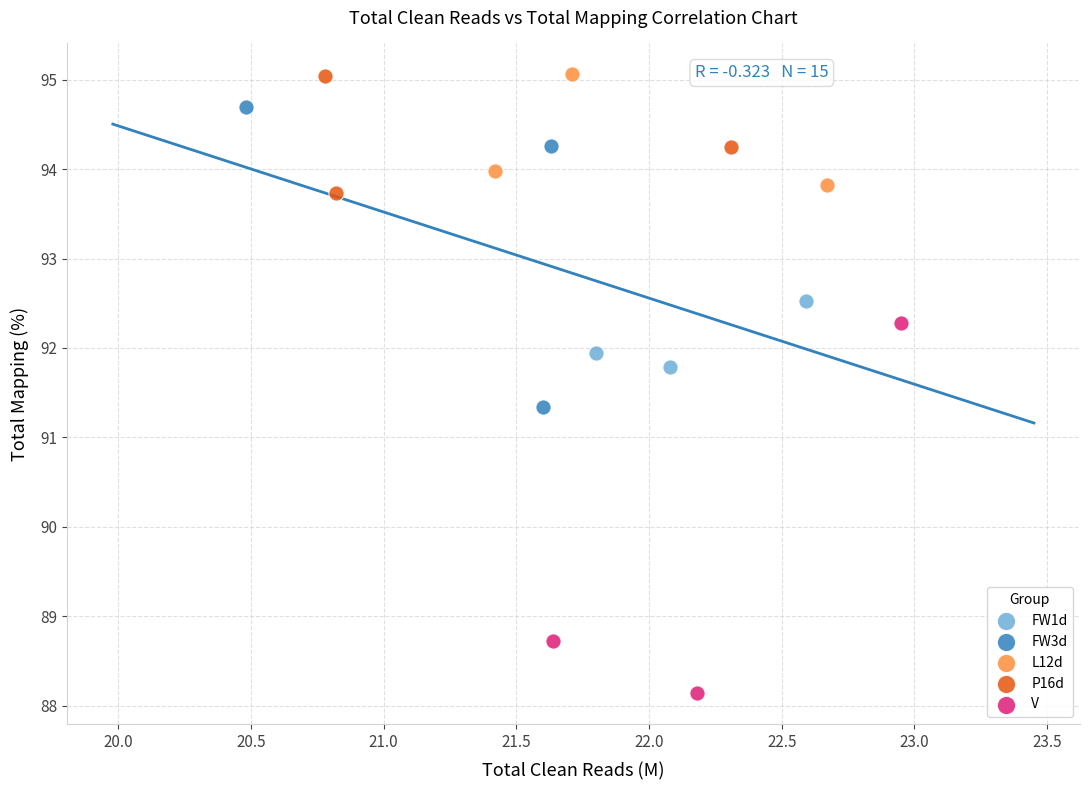

What are all the series names shown in the legend?

FW1d, FW3d, L12d, P16d, V